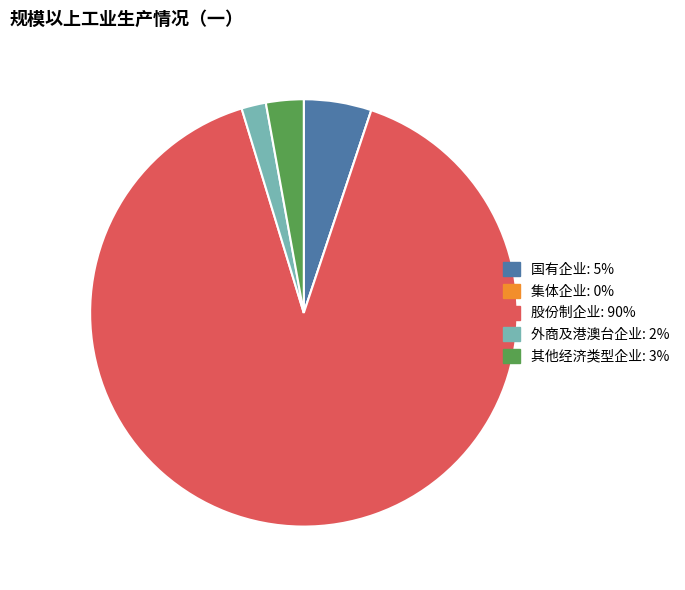

Combined, do 外商及港澳台企业 and 股份制企业 account for over 50%?

Yes